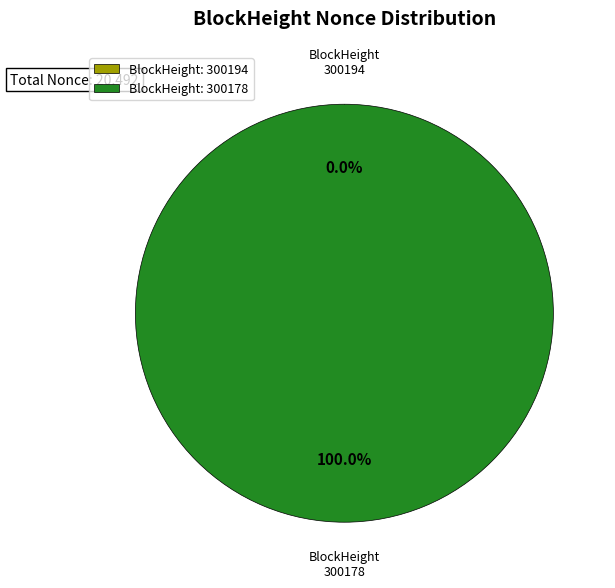

What is the largest slice in the pie chart?

300178